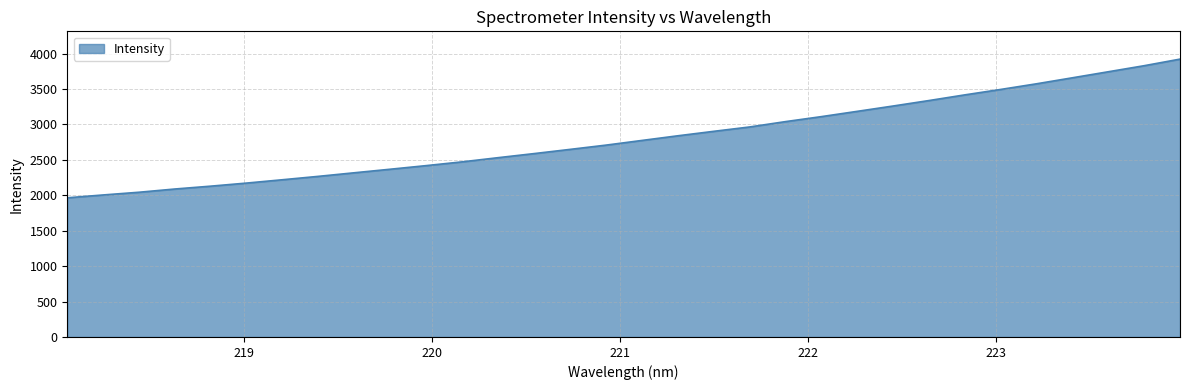

What is the minimum value shown in the chart?

1964.9